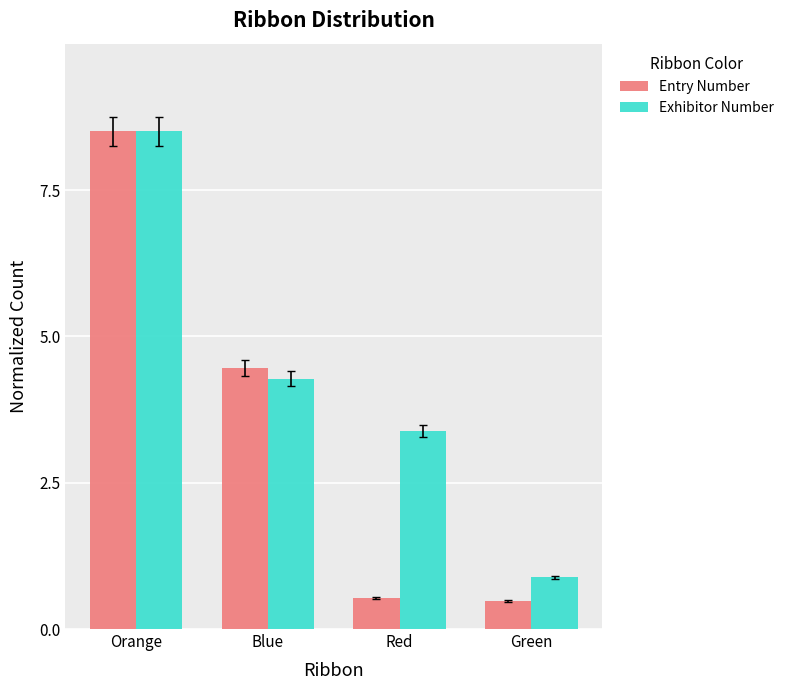

The Entry Number series shows 0.5 at Red. True or false?

True